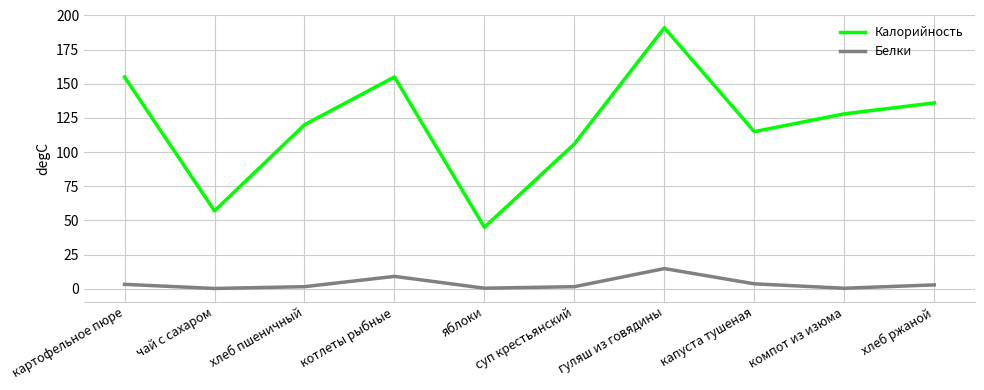

True or false: Белки and Калорийность cross at least once.

False